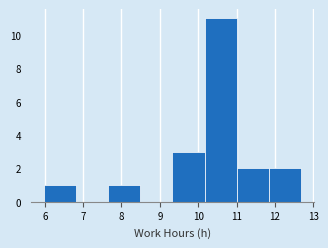

Over which range of the x-axis is the bar tallest?

10.17 to 11.01